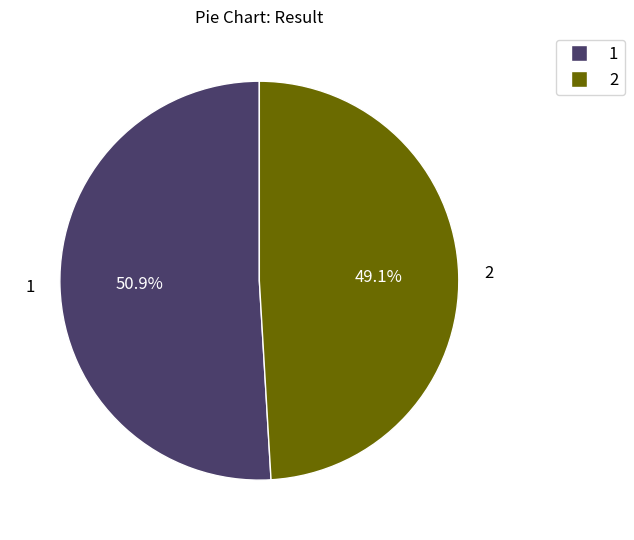

Does 2 represent more than half of the total?

No